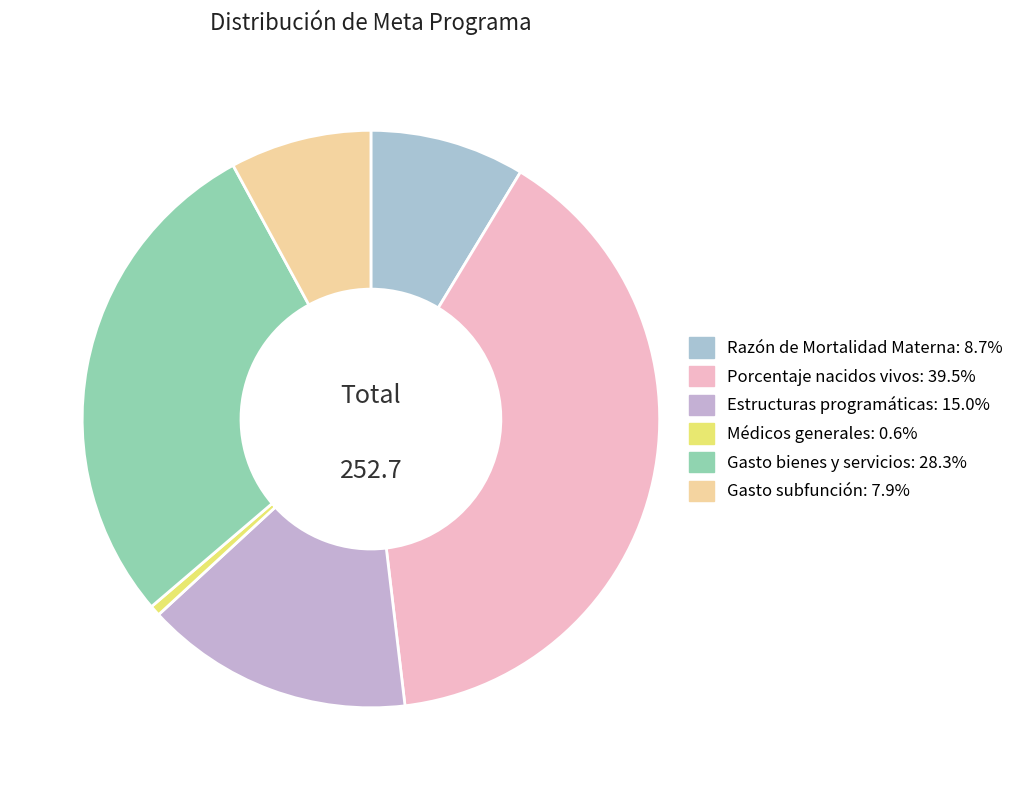

The Estructuras programáticas slice represents 15% of the pie. True or false?

True